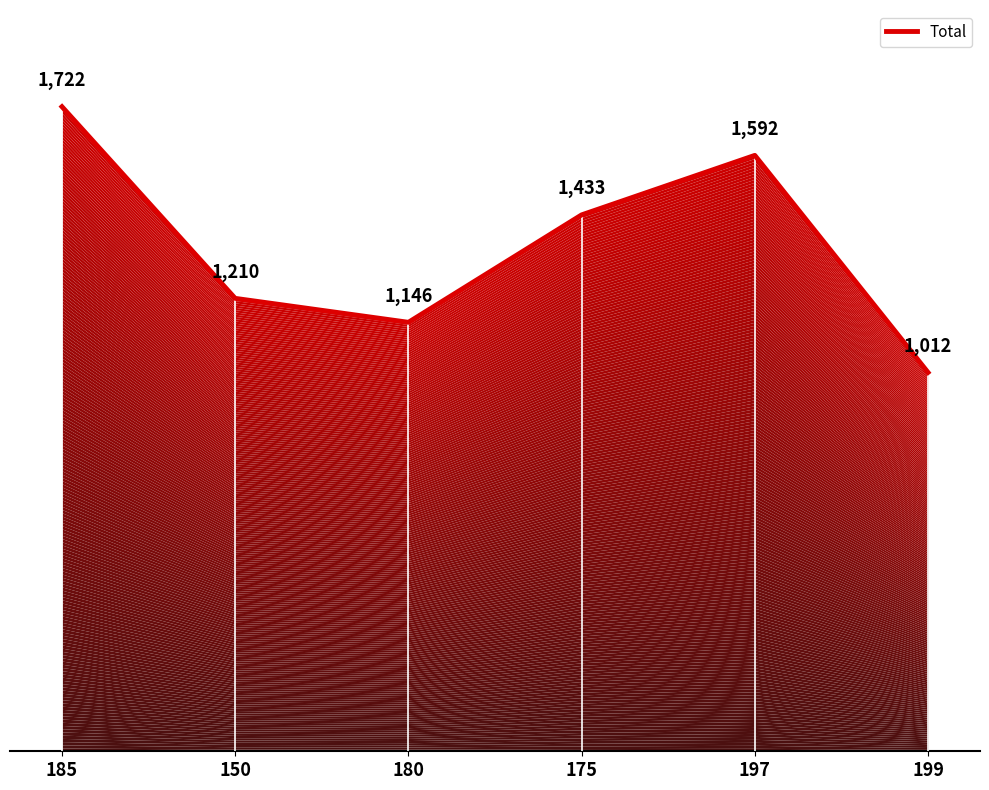

Is it true that the value at 197 is 1592?

True